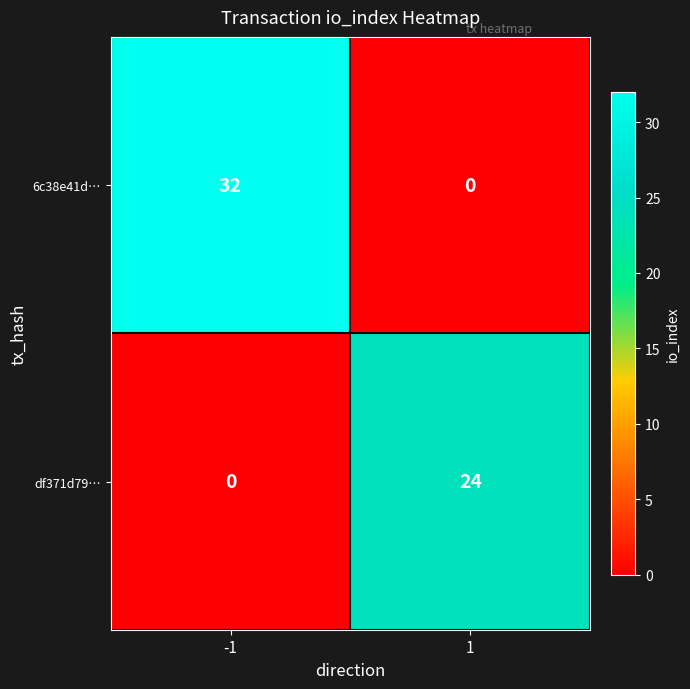

The 6c38e41d… series shows 32 at -1. True or false?

True